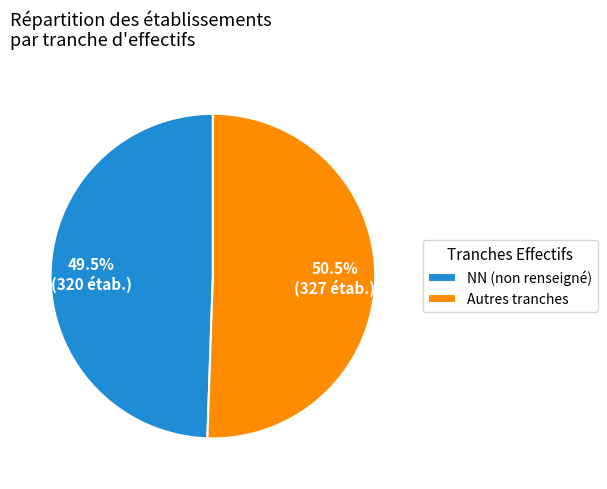

Combined, what portion of the pie is NN (non renseigné) and Autres tranches?

100.0%